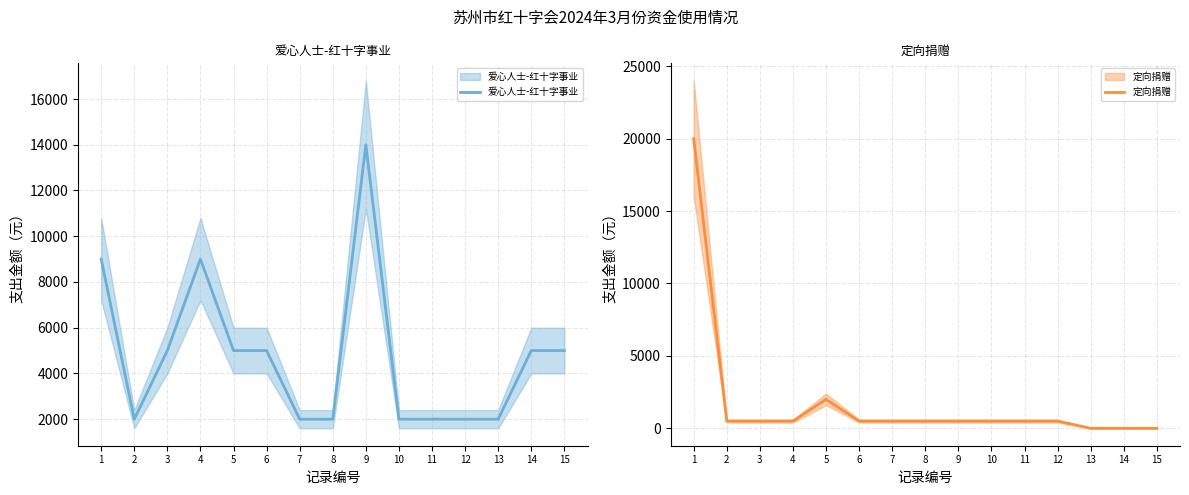

At which label does 定向捐赠 reach its minimum?

13